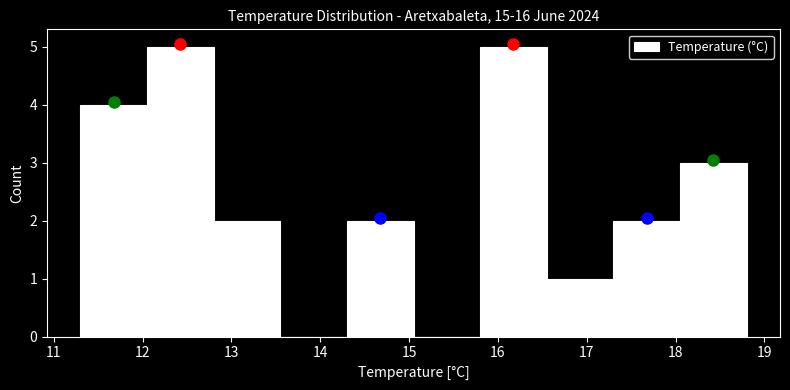

What is the height of the bar covering 12.80 to 13.55 on the x-axis? Neither the bar edges nor the heights are printed on the chart, so give them approximately, as read against the axes.

2